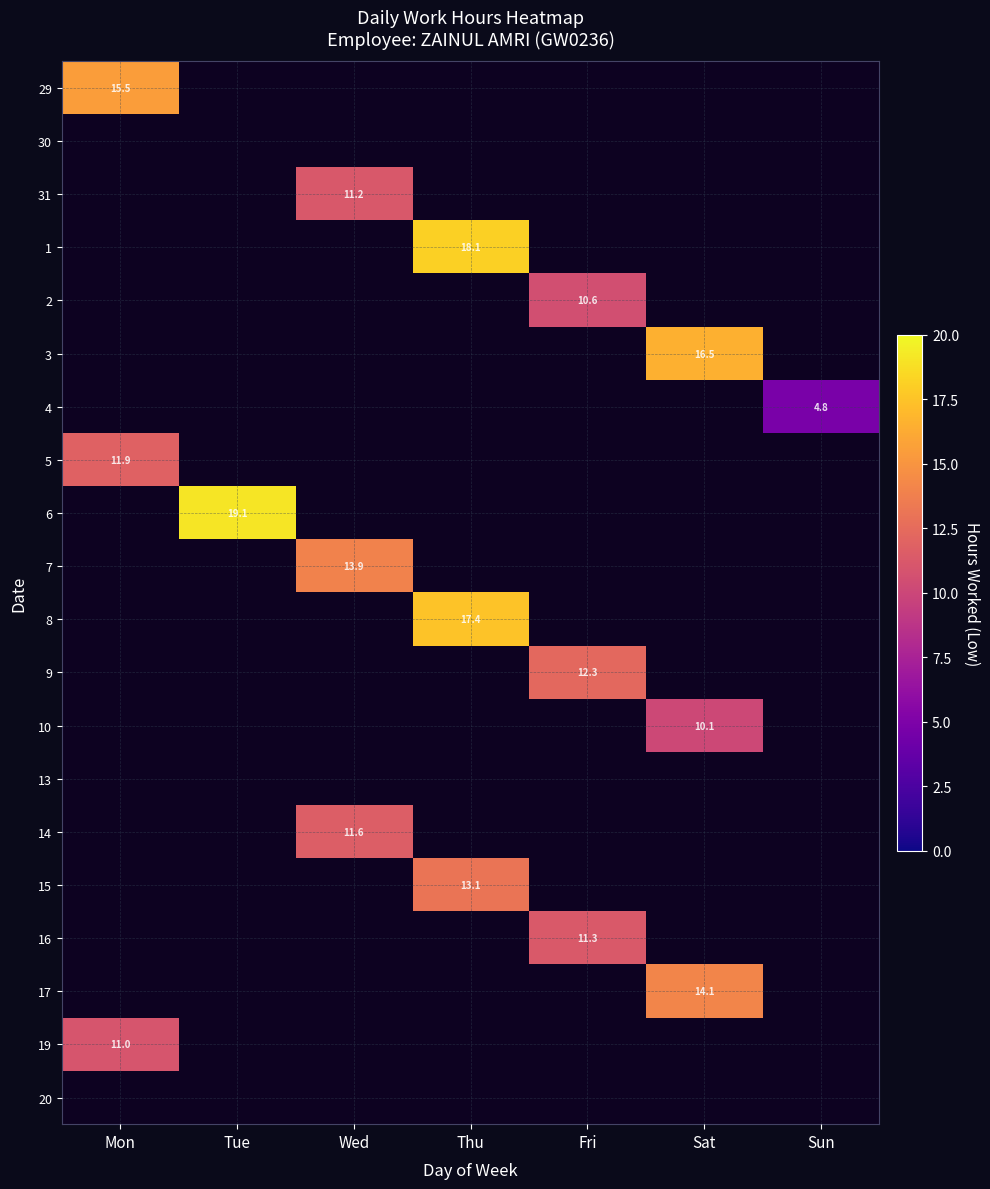

What is the average value of the 15 series?

1.9